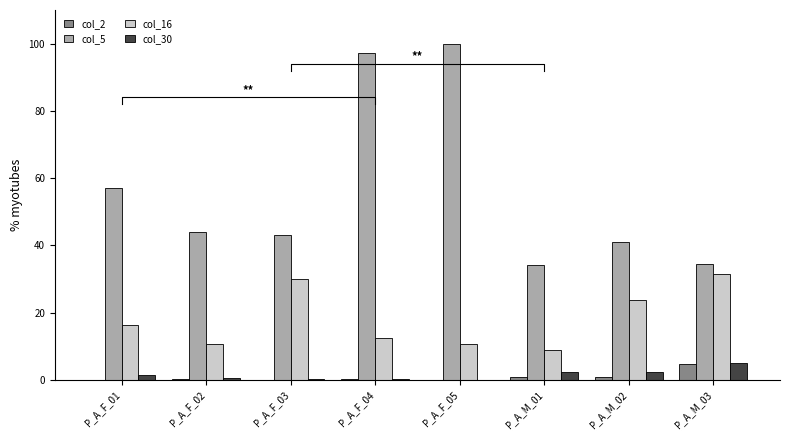

What value does the col_5 series have at P_A_F_01?

57.0